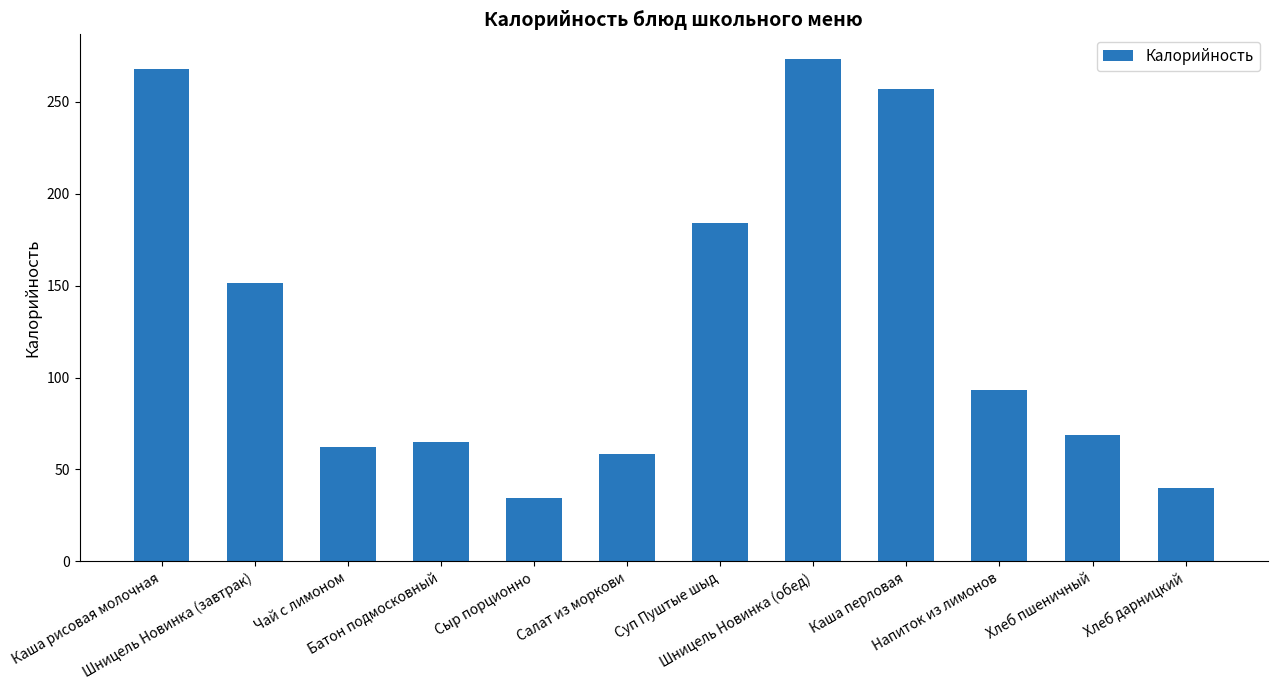

What is the difference between the values at Сыр порционно and Батон подмосковный?

30.7